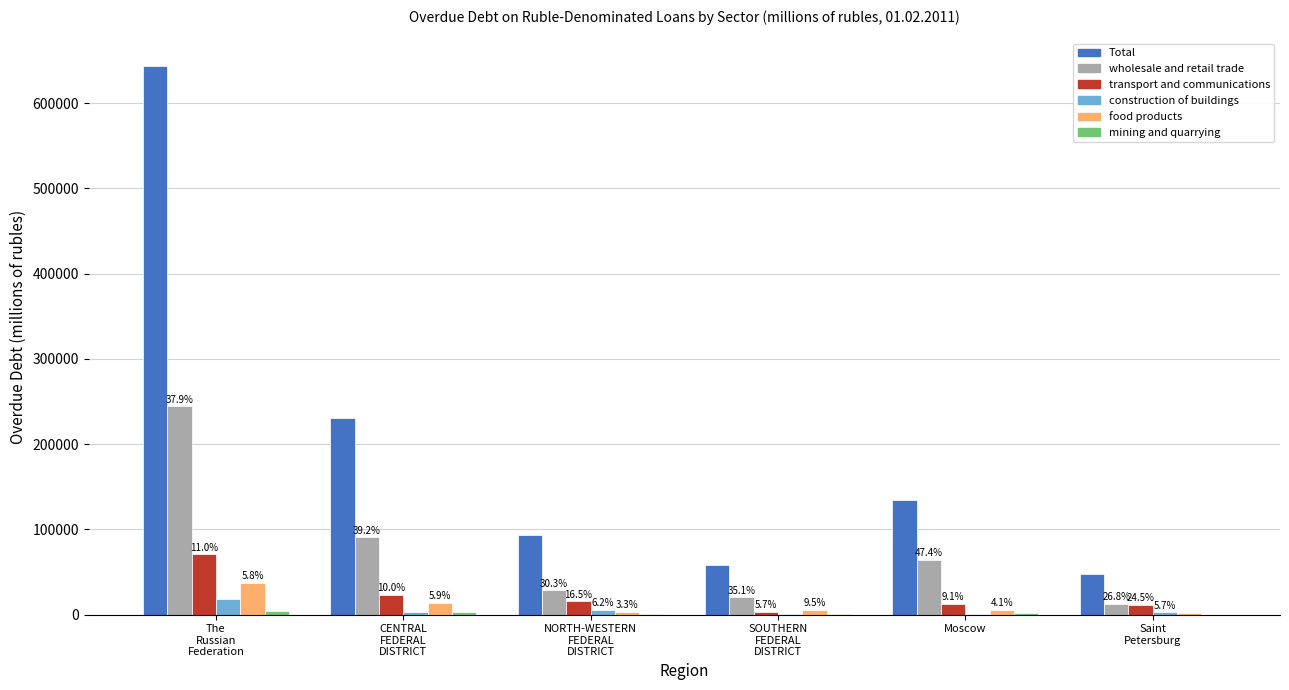

Are the bars grouped side by side (vs. stacked)?

Yes